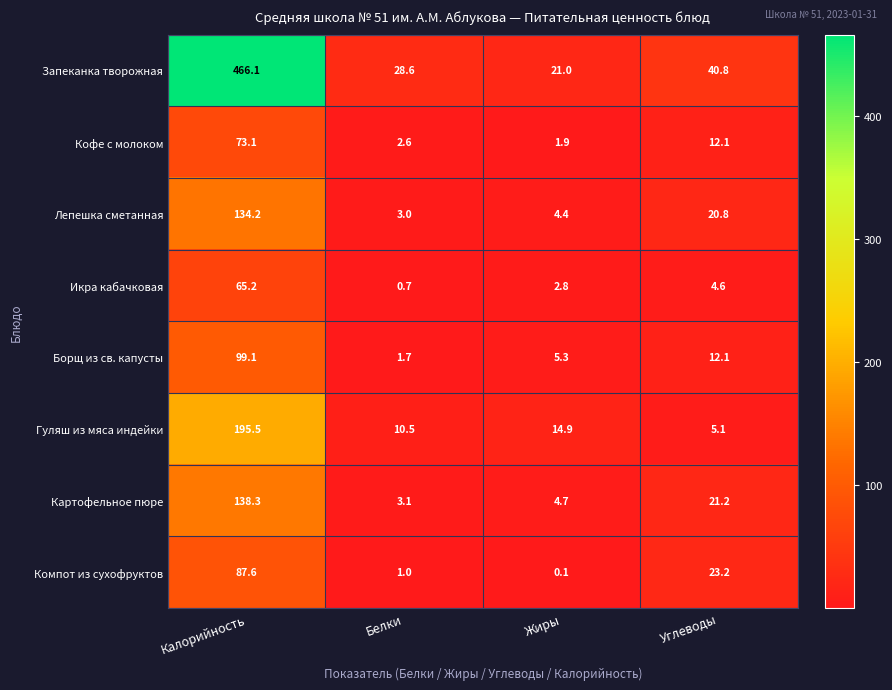

Is the value of Гуляш из мяса индейки at Белки greater than the value of Запеканка творожная at Белки?

No